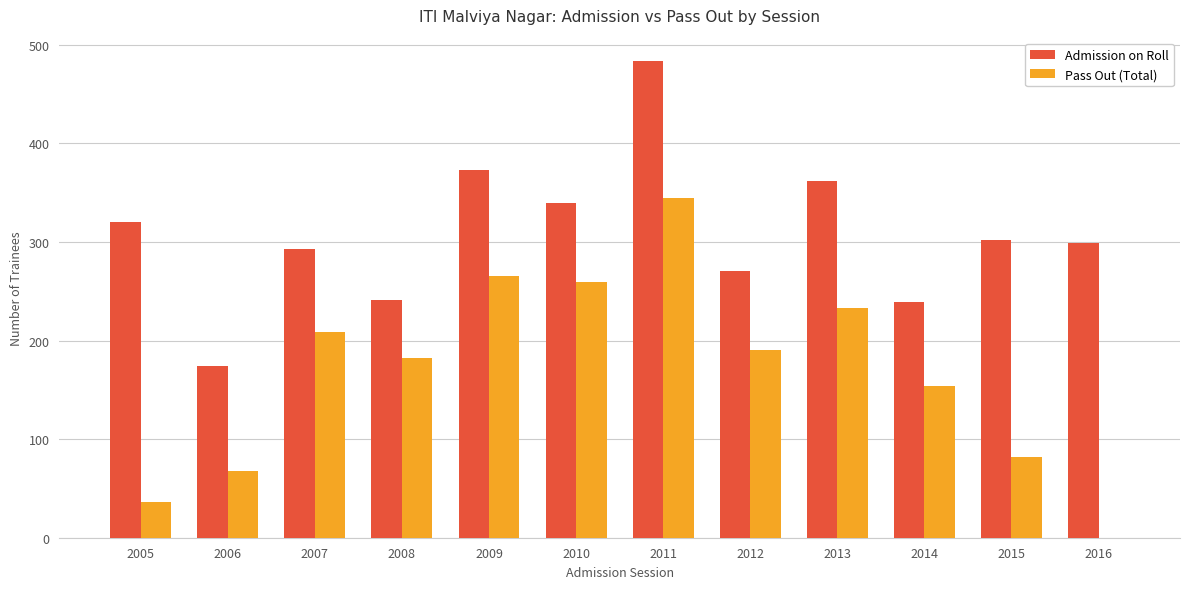

The value of Pass Out (Total) at 2014 is 154. True or false?

True